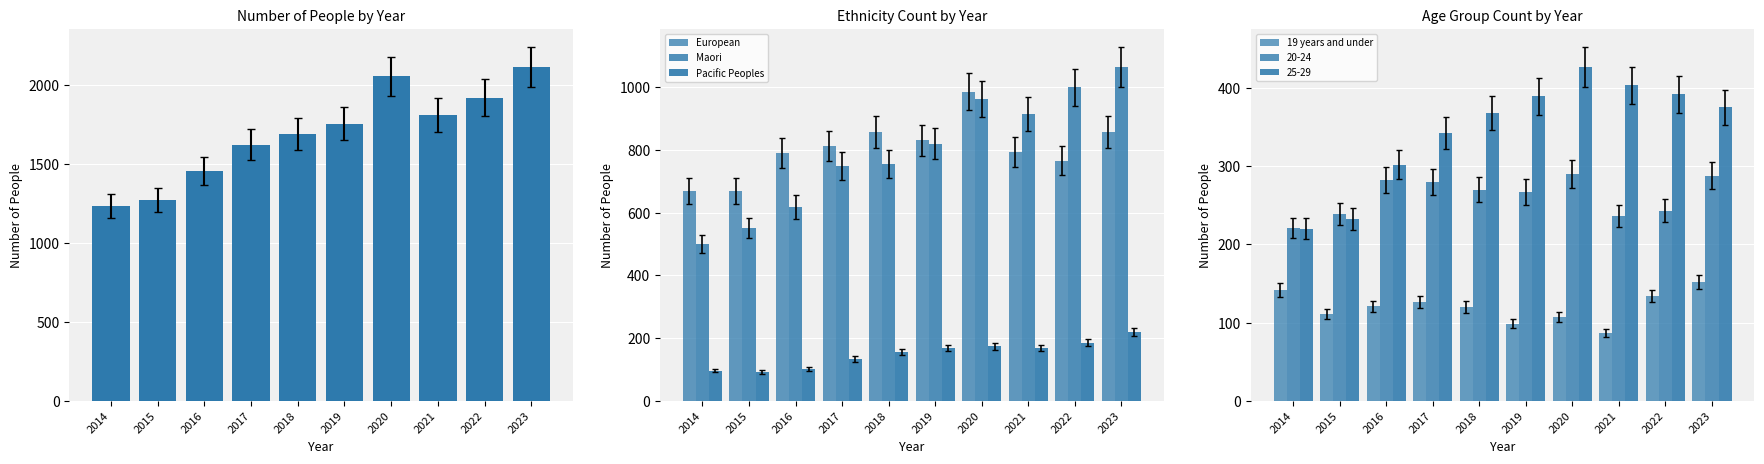

Which series has the largest range (max minus min)?

Number of people